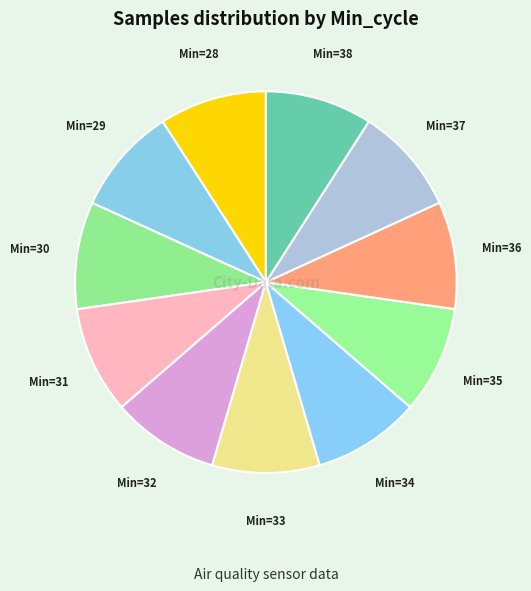

What is the ratio of the value at Min=32 to the value at Min=28?

1.0